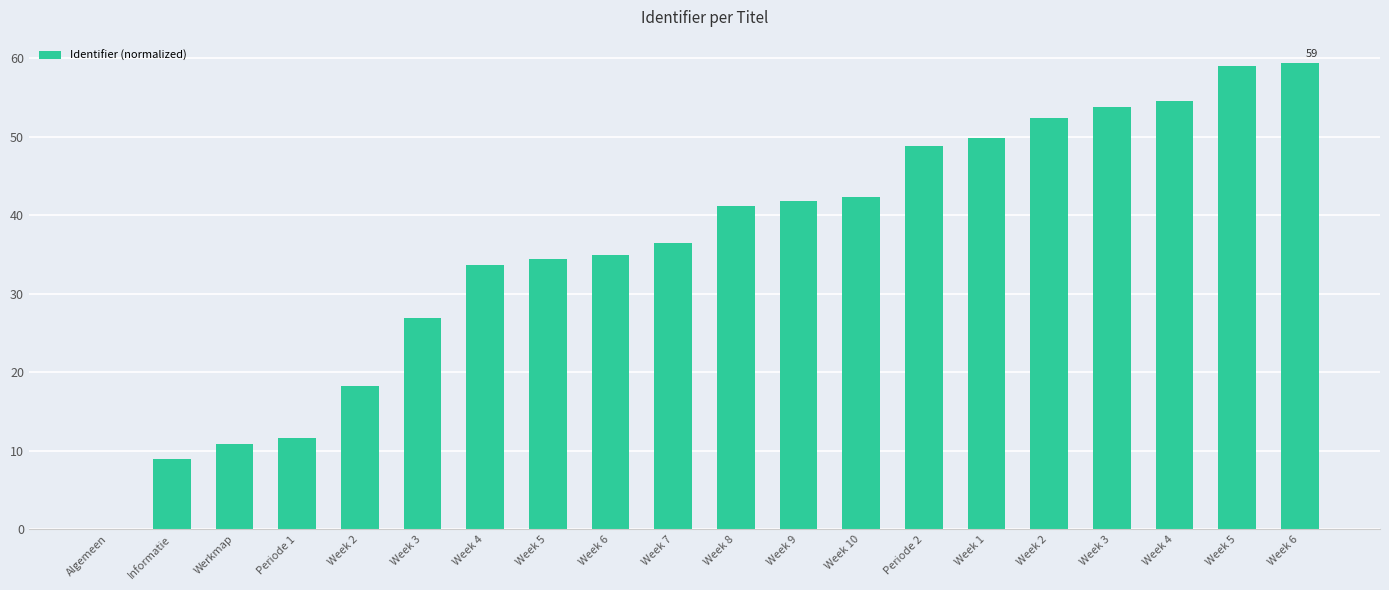

List the labels in order of value, largest first.

Week 6, Week 5, Week 4, Week 3, Week 2, Week 1, Periode 2, Week 10, Week 9, Week 8, Week 7, Week 6, Week 5, Week 4, Week 3, Week 2, Periode 1, Werkmap, Informatie, Algemeen